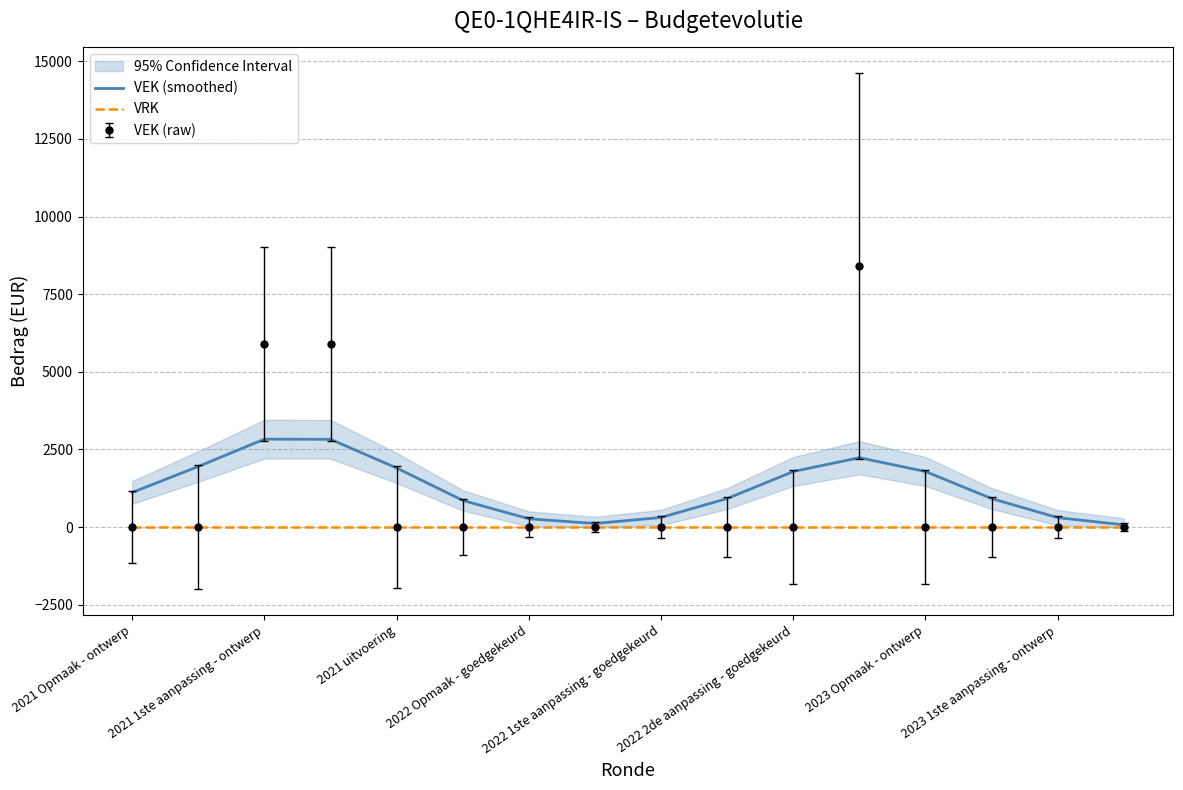

Reading left to right, extract all data points from this chart.

VEK (smoothed): 1114.7	1952.5	2832.3	2826.2	1901.6	858.2	265.8	114.7	308.9	919.0	1788.9	2234.1	1788.9	918.5	303.1	72.5
VRK: 0.0	0.0	0.0	0.0	0.0	0.0	0.0	0.0	0.0	0.0	0.0	0.0	0.0	0.0	0.0	0.0